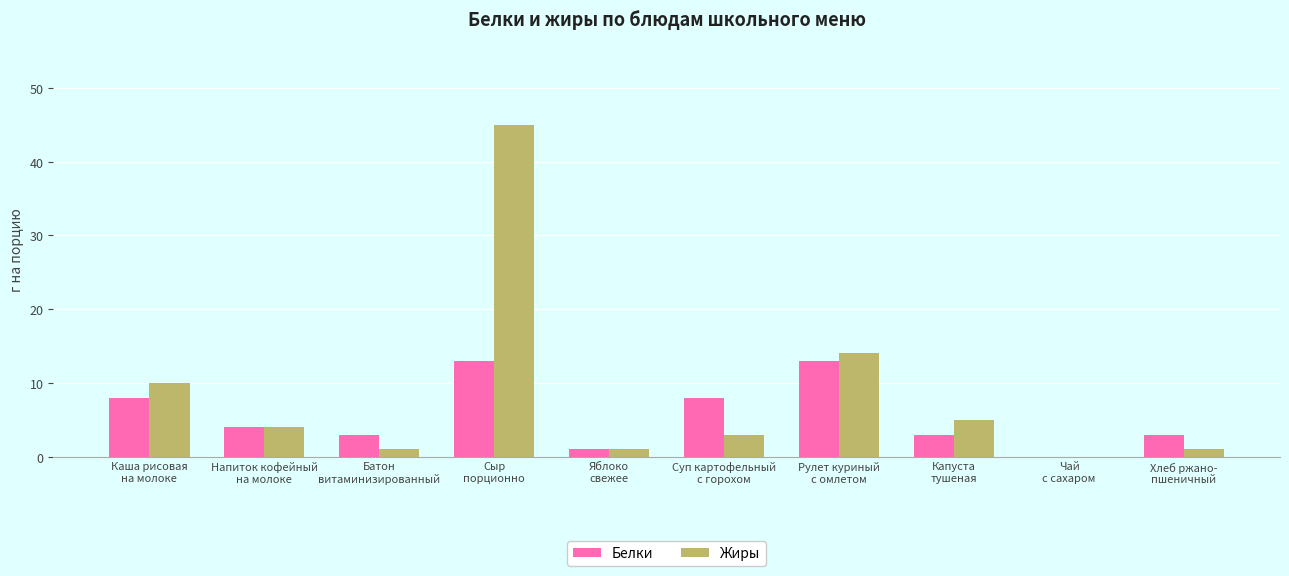

Which series has the largest total across all categories?

Жиры